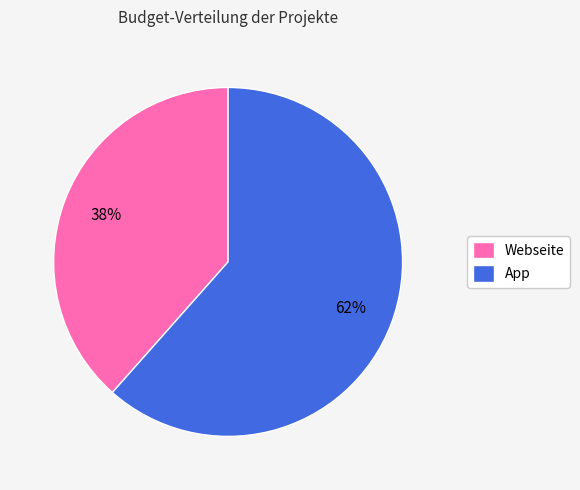

How many segments does this pie chart have?

2